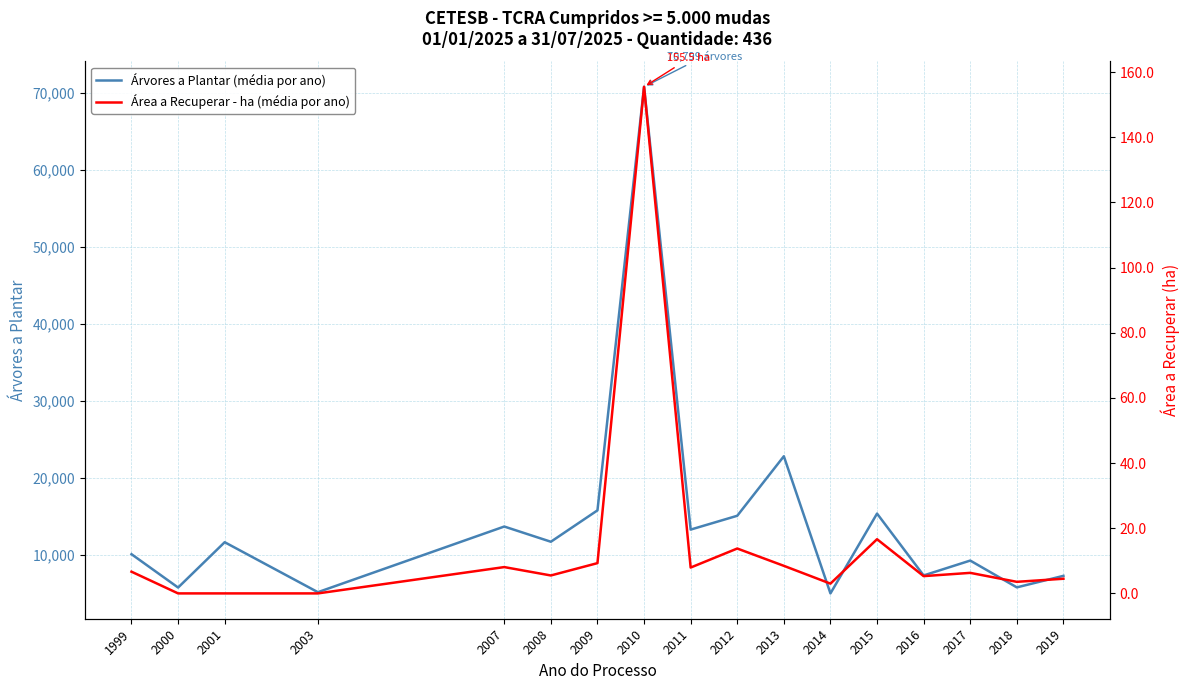

Reading left to right, transcribe all the data shown in this chart.

Árvores a Plantar (média por ano): 10108.0	5777.0	11665.0	5175.0	13699.7	11724.0	15800.0	70799.0	13303.3	15097.8	22826.0	5017.0	15380.0	7347.7	9279.7	5800.0	7297.0
Área a Recuperar - ha (média por ano): 6.7	0.0	0.0	0.0	8.1	5.5	9.3	155.5	7.9	13.8	8.5	3.0	16.6	5.3	6.3	3.6	4.5